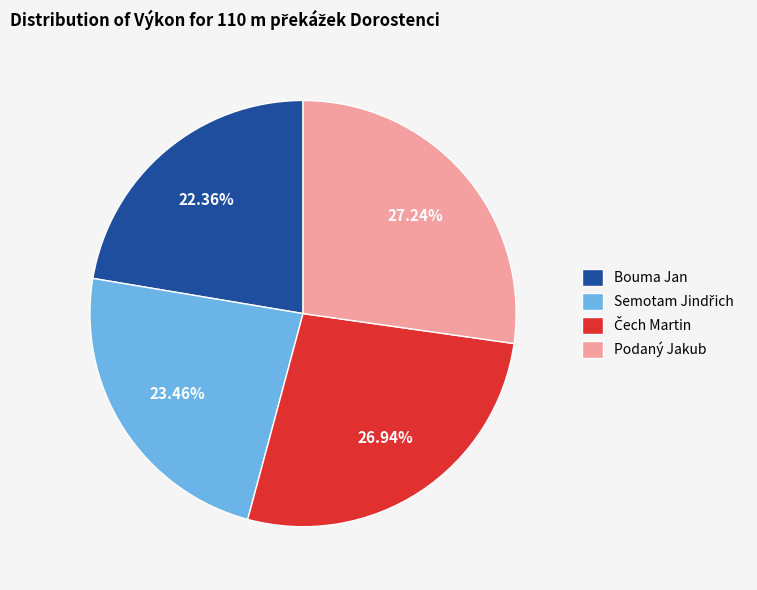

The Bouma Jan slice represents 10% of the pie. True or false?

False